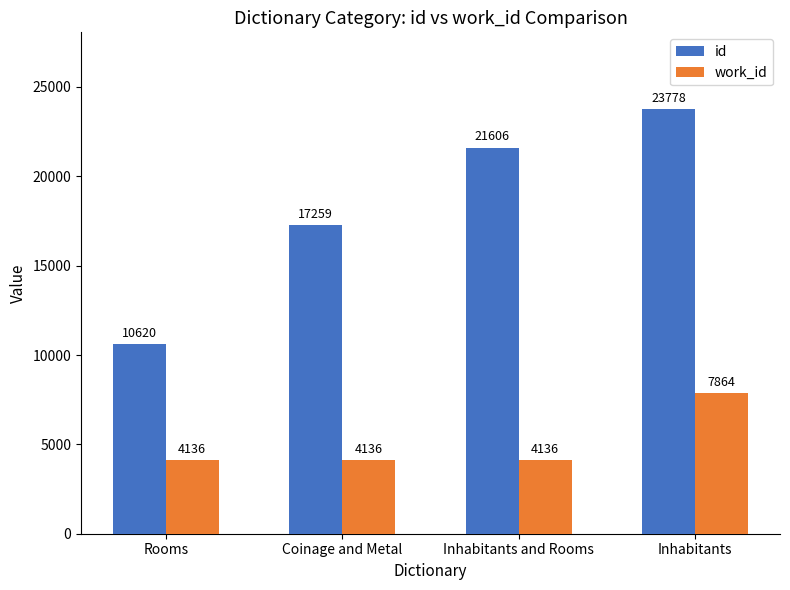

How many id values are between 17259 and 23778?

3